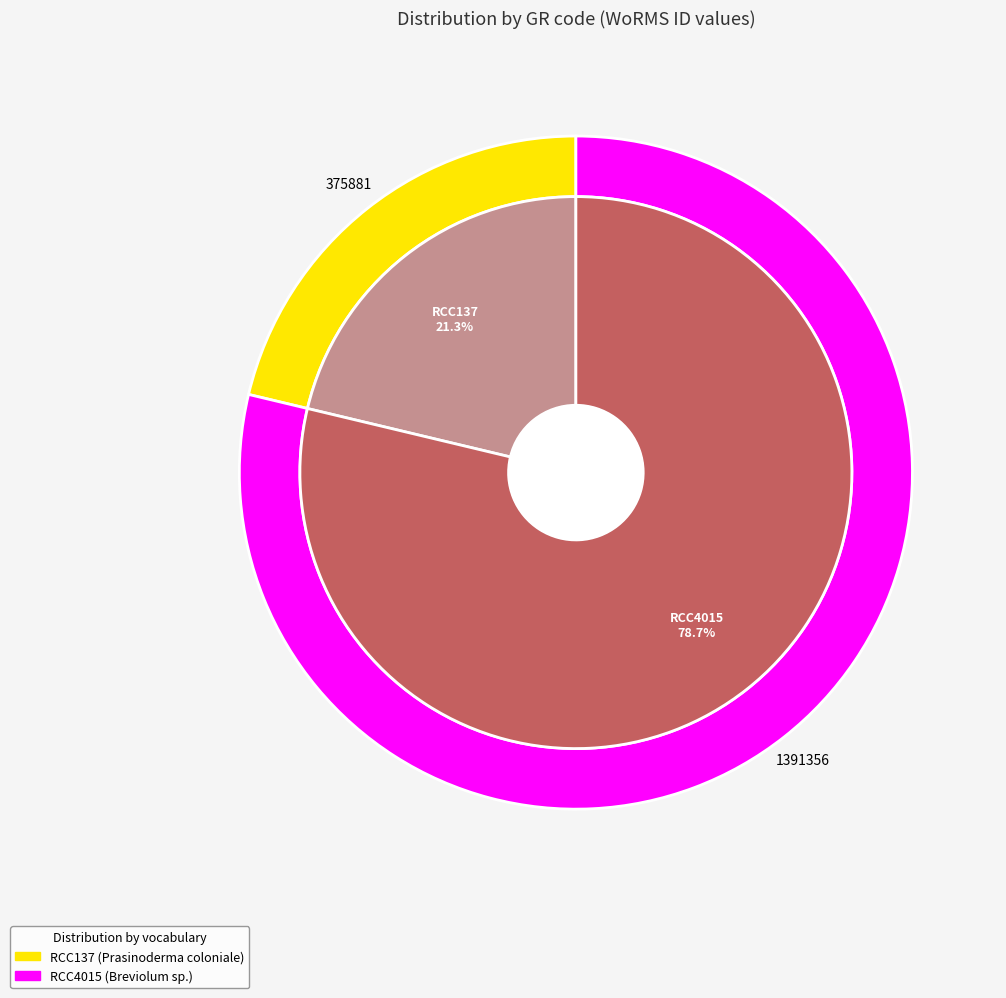

The RCC4015 slice represents 79% of the pie. True or false?

True